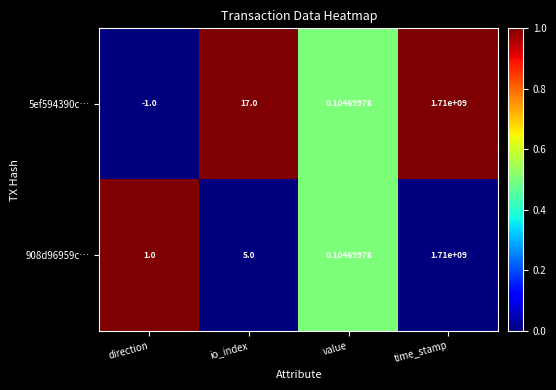

Which category has the lowest value in the 5ef594390c… series?

direction